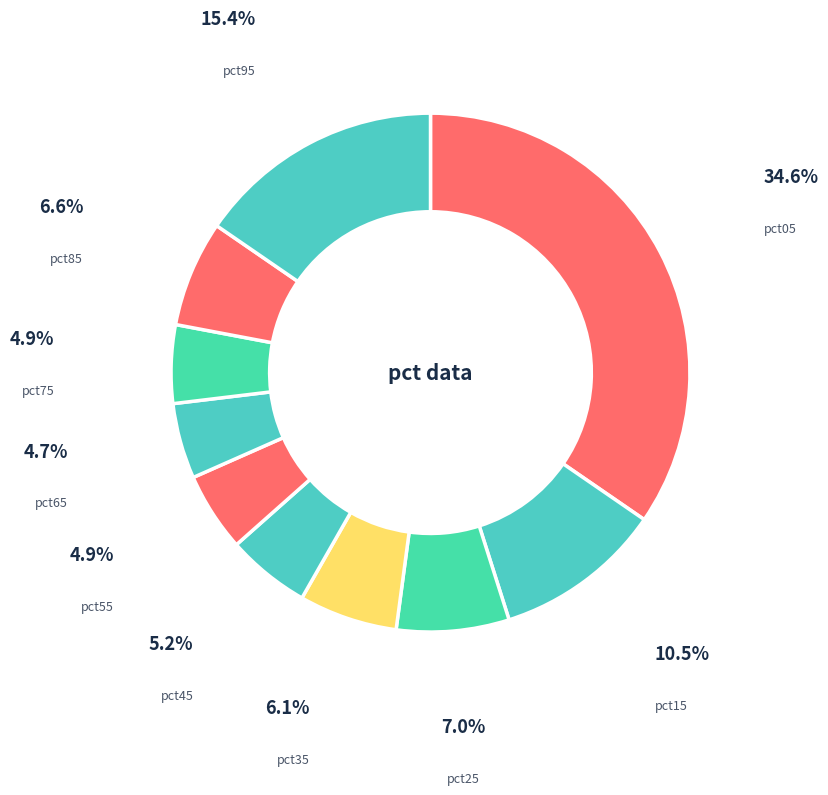

Between pct15 and pct45, which is larger?

pct15